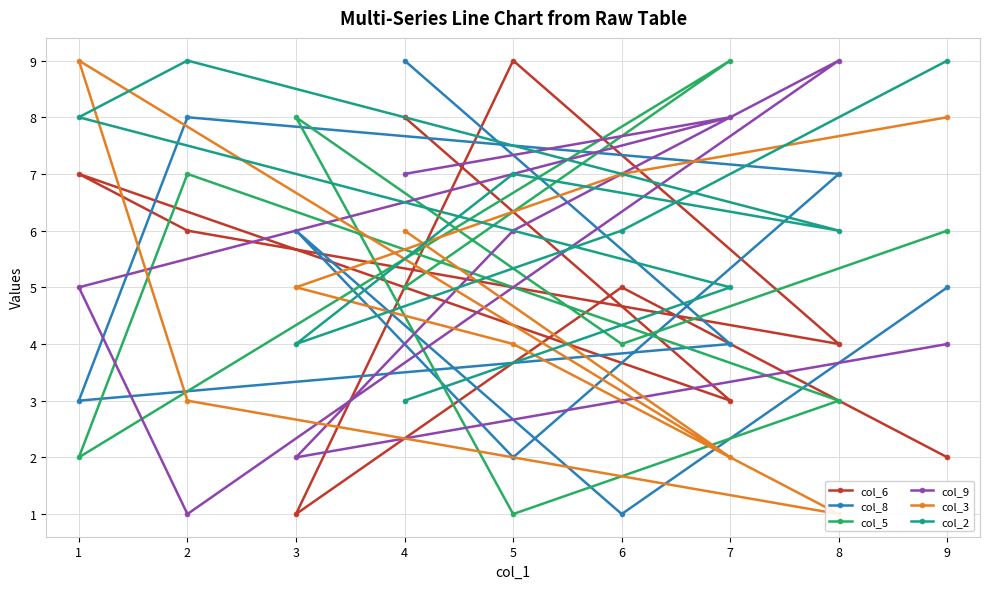

List the labels in order of col_9 value, smallest first.

2, 3, 6, 9, 1, 5, 4, 7, 8